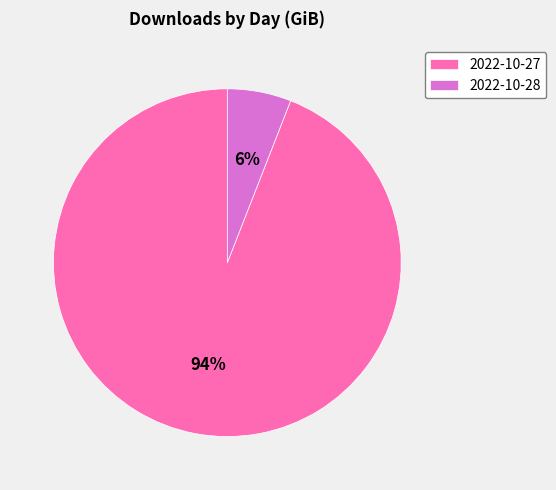

Which slice is the smallest?

2022-10-28